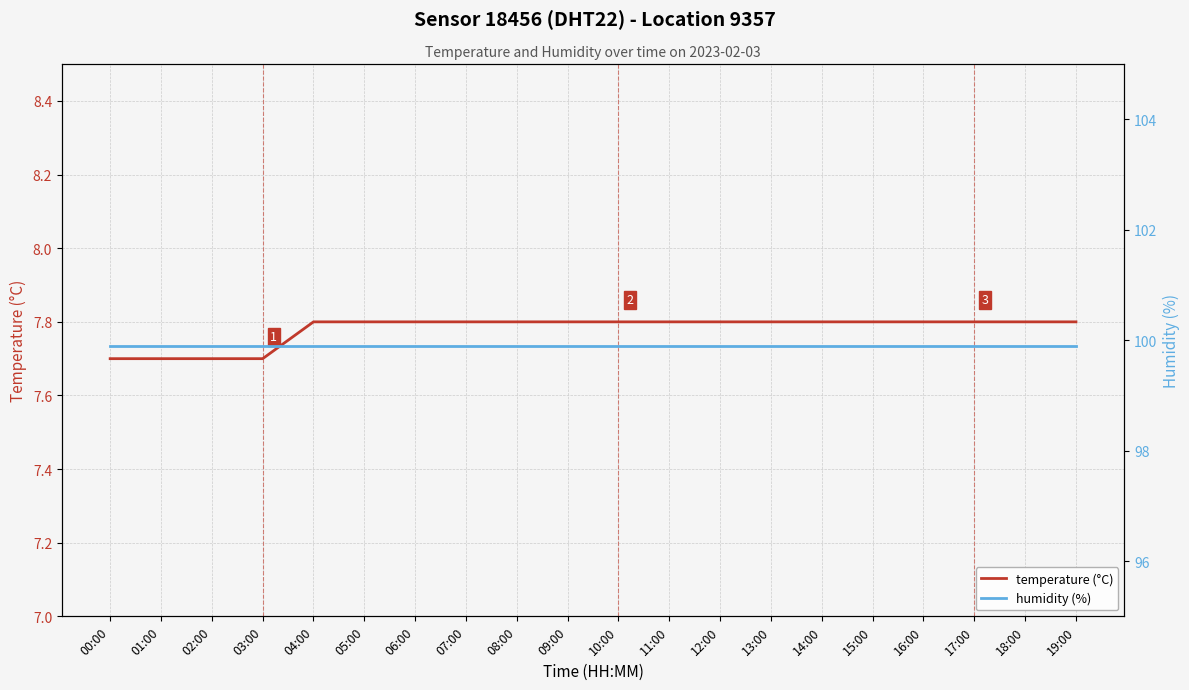

Is this an area chart (filled region under the line)?

No